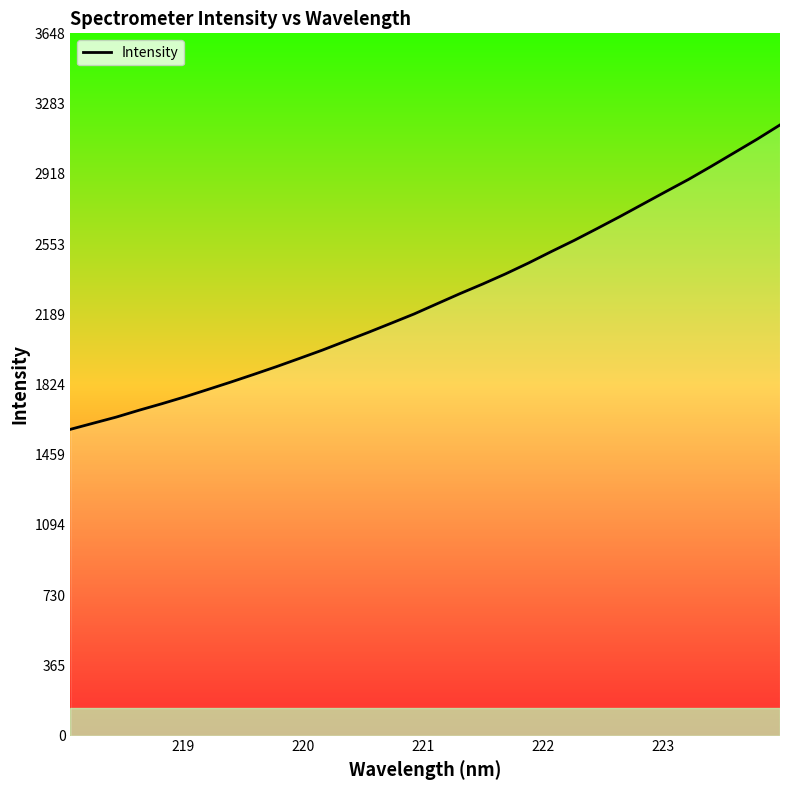

What is the maximum value shown in the chart?

3171.8